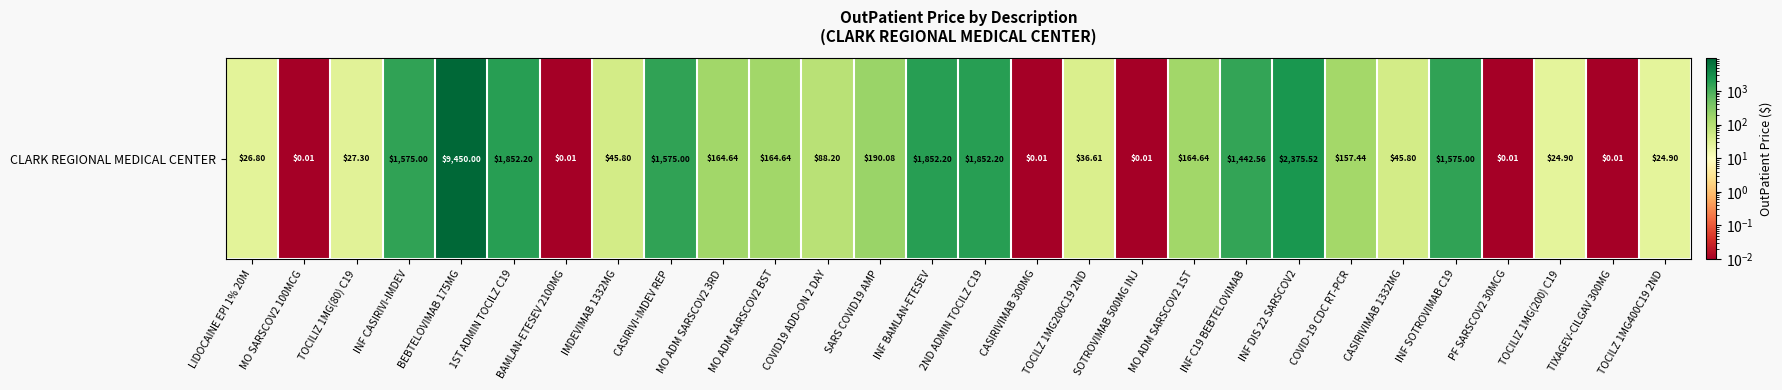

What is the ratio of the value at 1ST ADMIN TOCILZ C19 to the value at COVID19 ADD-ON 2 DAY?

21.0